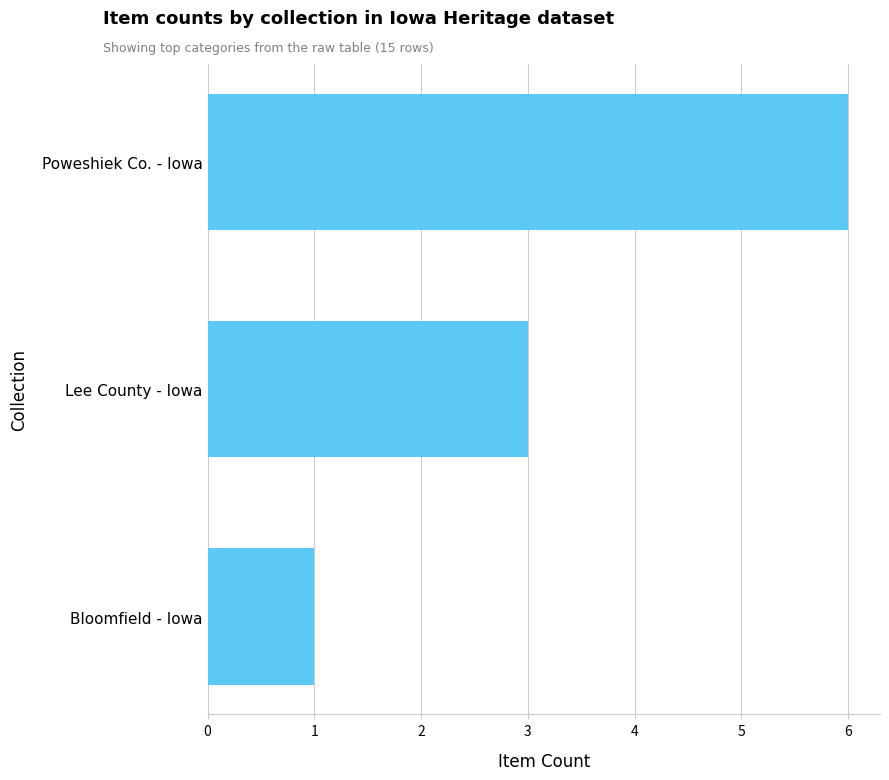

The chart shows a value of 6 at Poweshiek Co. - Iowa. True or false?

True